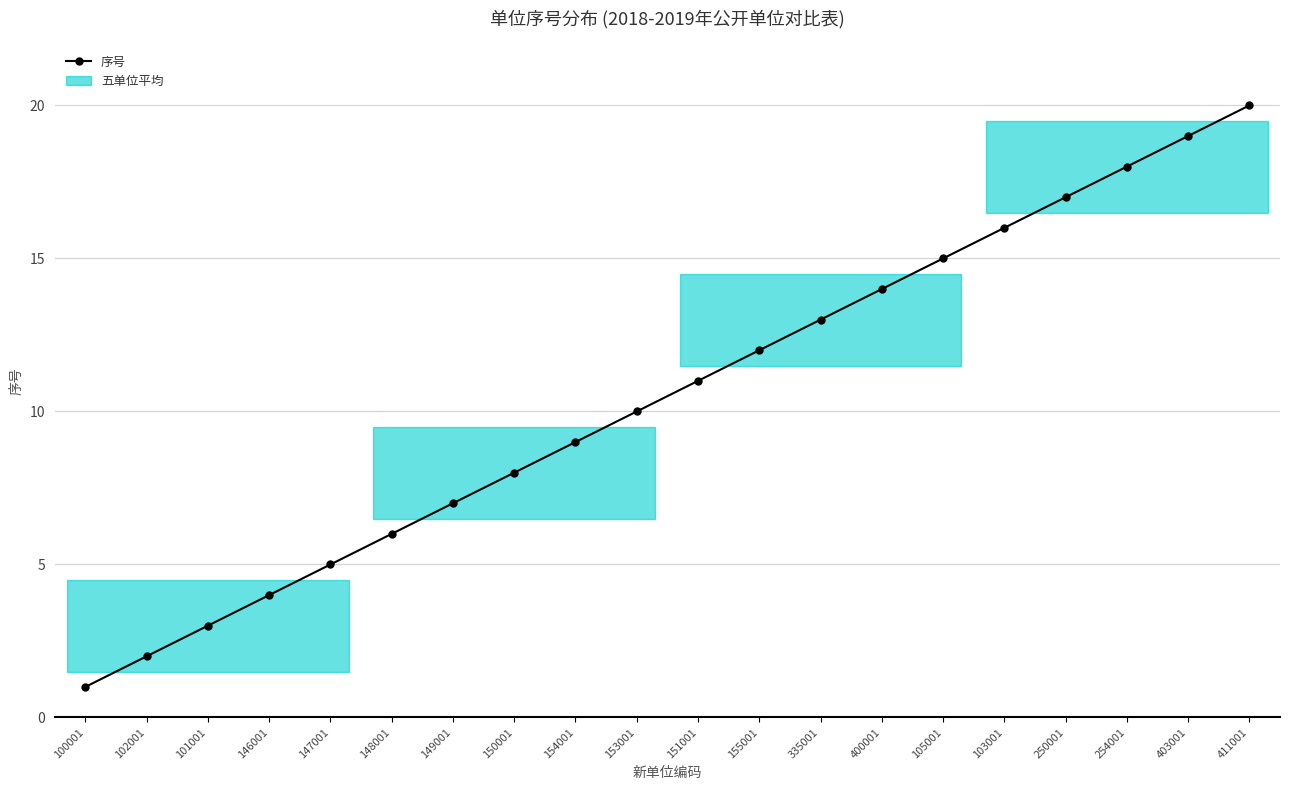

List the labels in order of value, largest first.

411001, 403001, 254001, 250001, 103001, 105001, 400001, 335001, 155001, 151001, 153001, 154001, 150001, 149001, 148001, 147001, 146001, 101001, 102001, 100001